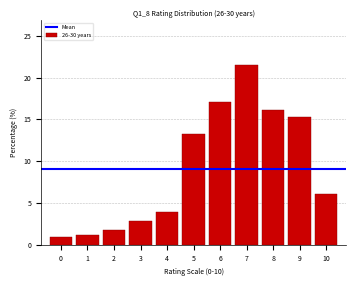

Reading right to left, extract all data points from this chart.

6.1	15.3	16.1	21.5	17.1	13.3	3.9	2.8	1.8	1.2	0.9